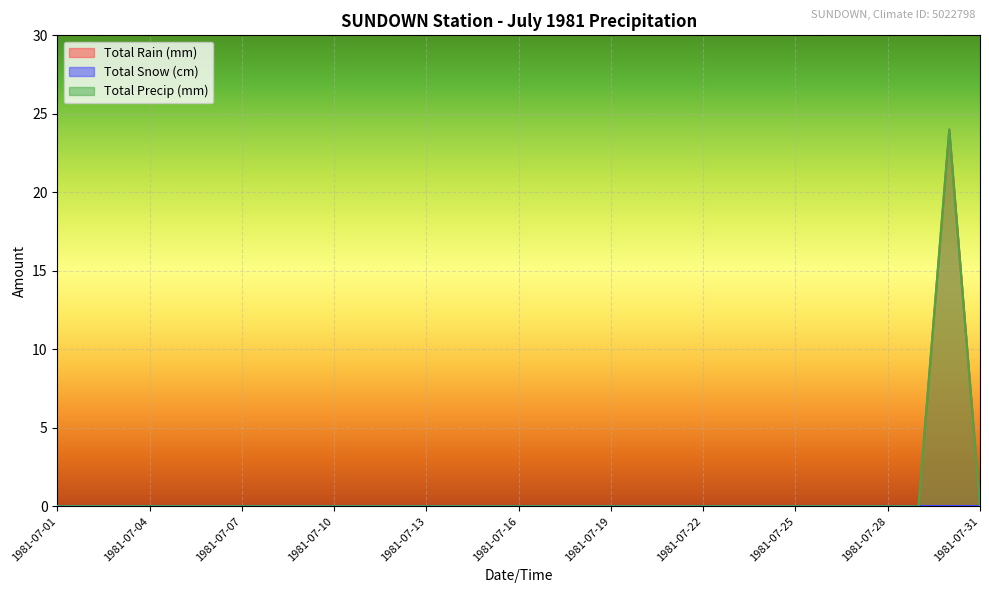

Reading left to right, extract all data points from this chart.

Total Rain (mm): 1981-07-01=0	1981-07-02=0	1981-07-03=0	1981-07-04=0	1981-07-05=0	1981-07-06=0	1981-07-07=0	1981-07-08=0	1981-07-09=0	1981-07-10=0	1981-07-11=0	1981-07-12=0	1981-07-13=0	1981-07-14=0	1981-07-15=0	1981-07-16=0	1981-07-17=0	1981-07-18=0	1981-07-19=0	1981-07-20=0	1981-07-21=0	1981-07-22=0	1981-07-23=0	1981-07-24=0	1981-07-25=0	1981-07-26=0	1981-07-27=0	1981-07-28=0	1981-07-29=0	1981-07-30=24	1981-07-31=0
Total Precip (mm): 1981-07-01=0	1981-07-02=0	1981-07-03=0	1981-07-04=0	1981-07-05=0	1981-07-06=0	1981-07-07=0	1981-07-08=0	1981-07-09=0	1981-07-10=0	1981-07-11=0	1981-07-12=0	1981-07-13=0	1981-07-14=0	1981-07-15=0	1981-07-16=0	1981-07-17=0	1981-07-18=0	1981-07-19=0	1981-07-20=0	1981-07-21=0	1981-07-22=0	1981-07-23=0	1981-07-24=0	1981-07-25=0	1981-07-26=0	1981-07-27=0	1981-07-28=0	1981-07-29=0	1981-07-30=24	1981-07-31=0